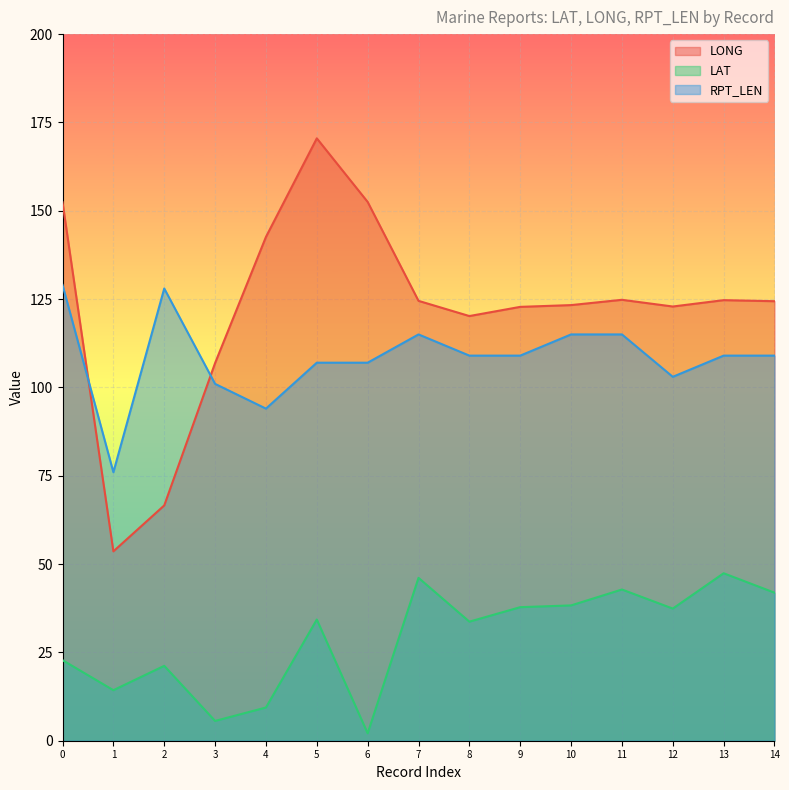

What is the average value of the RPT_LEN series?

108.4